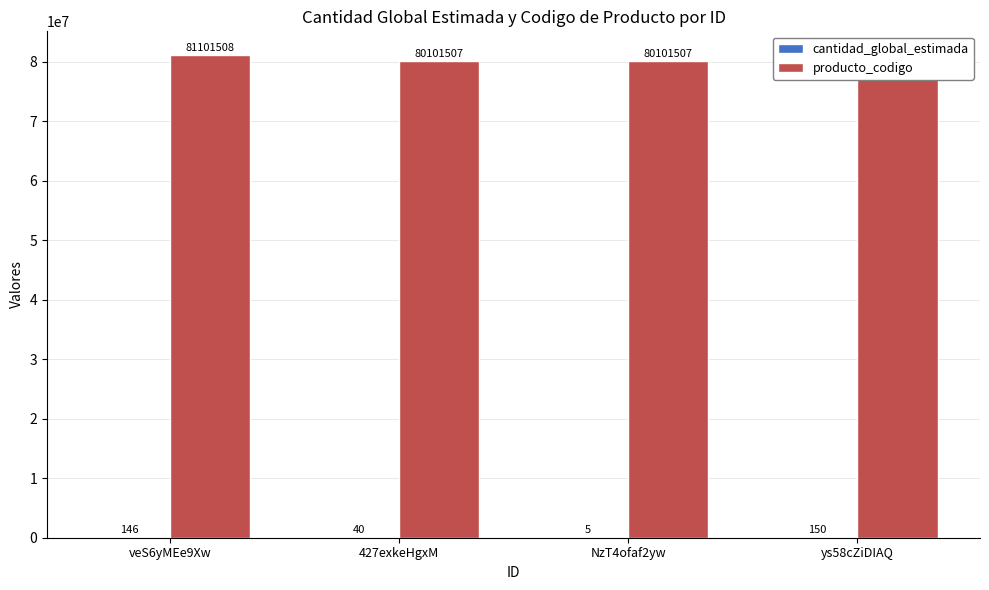

True or false: producto_codigo has a value of 81101508 at ys58cZiDIAQ.

True